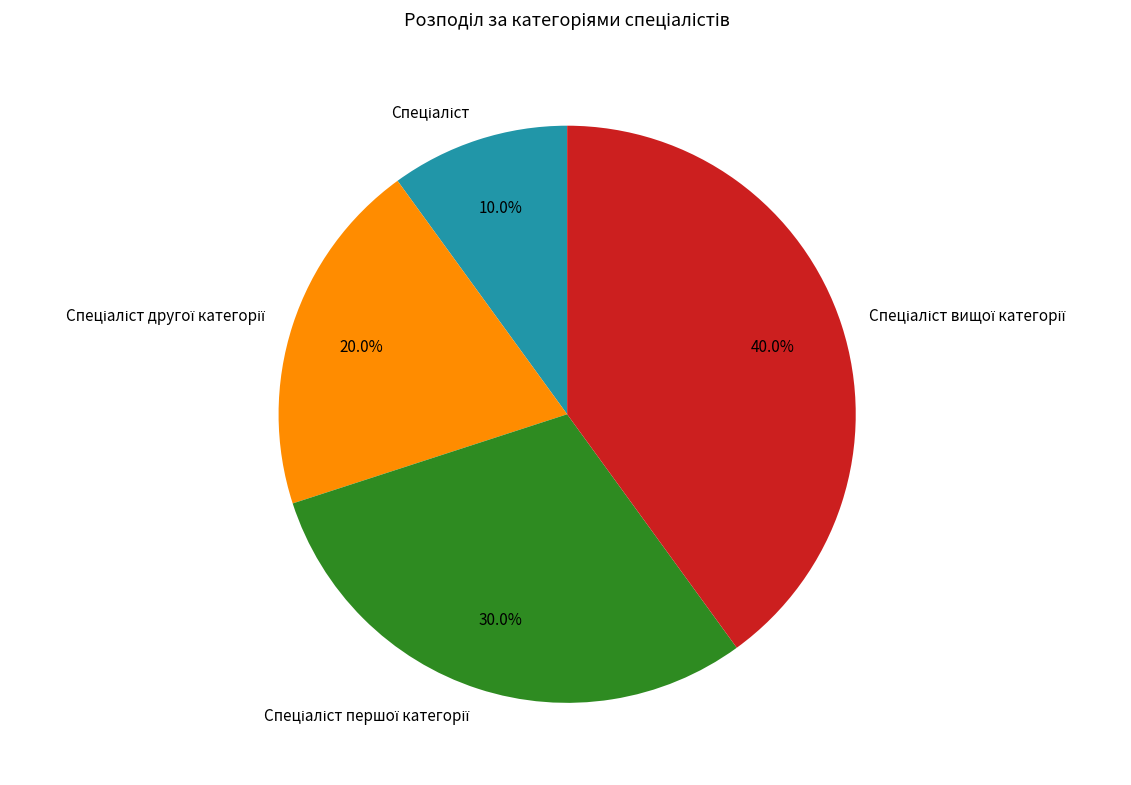

Is there a majority slice in this chart?

No